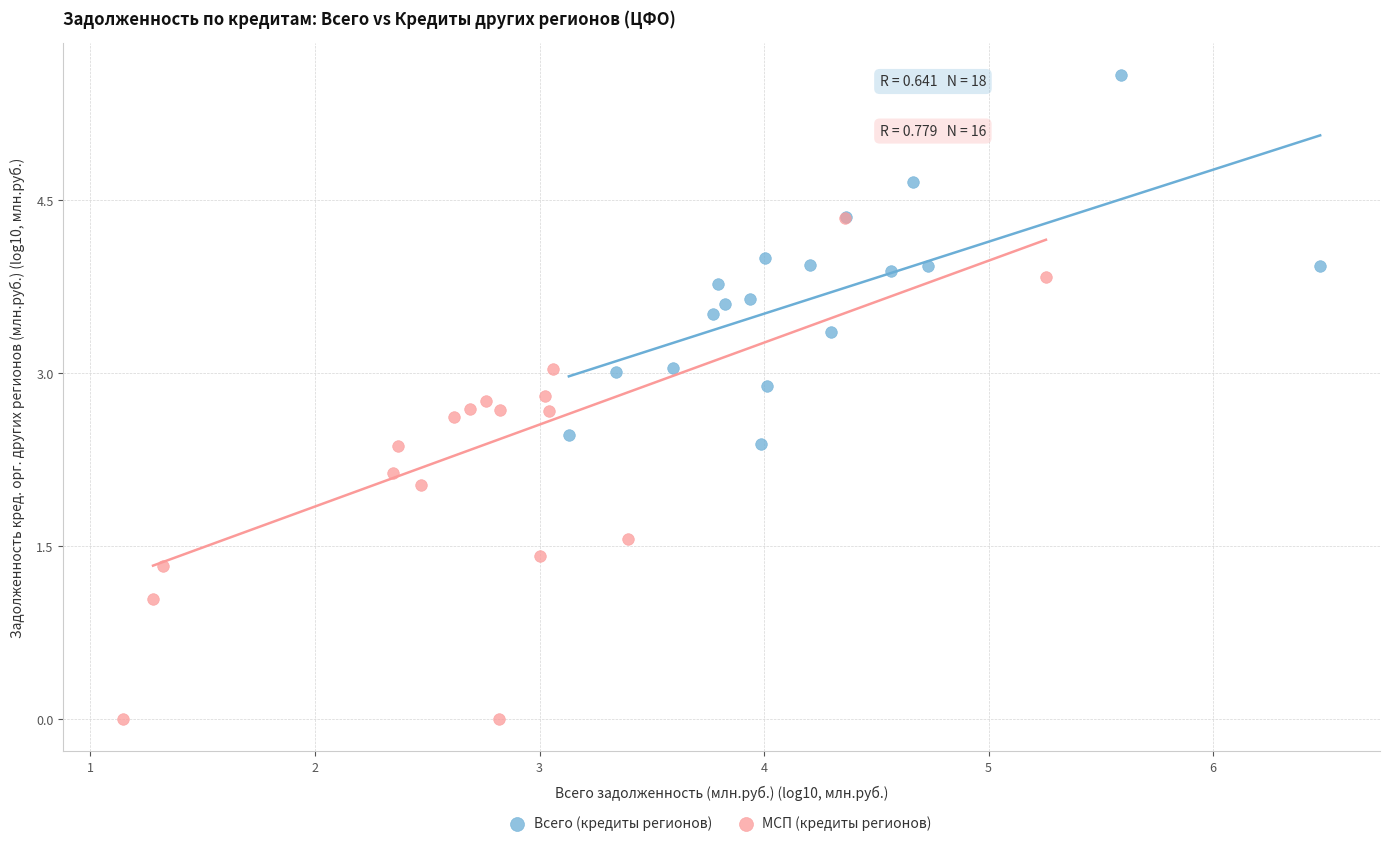

Which series has the widest spread of Y values?

МСП (кредиты регионов)